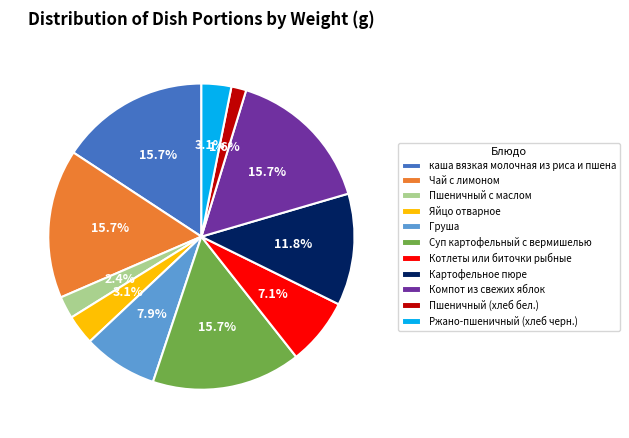

What is the ratio of the value at каша вязкая молочная из риса и пшена to the value at Котлеты или биточки рыбные?

2.2